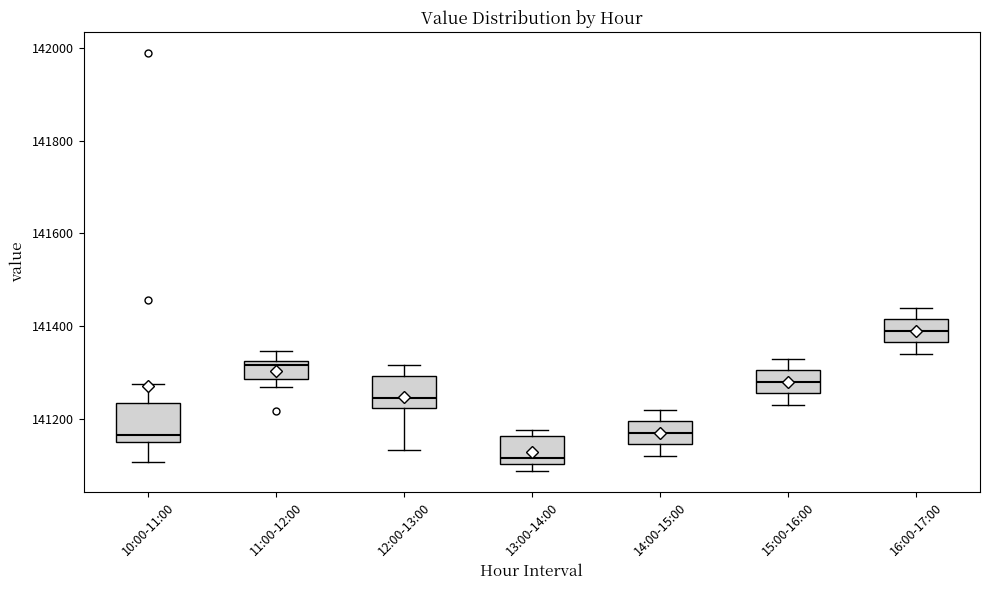

Where does the upper whisker of the box for 12:00-13:00 end on the y-axis? The values are not printed on the chart, so give them approximately, as read against the axis.

141320